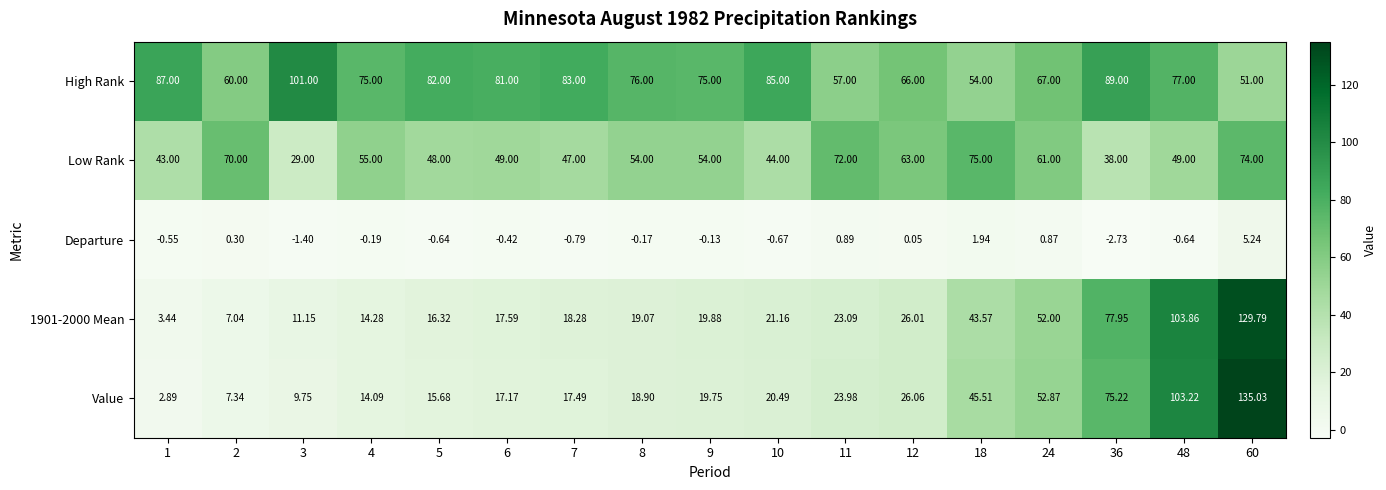

What is the difference between the highest and lowest values at 60?

129.8